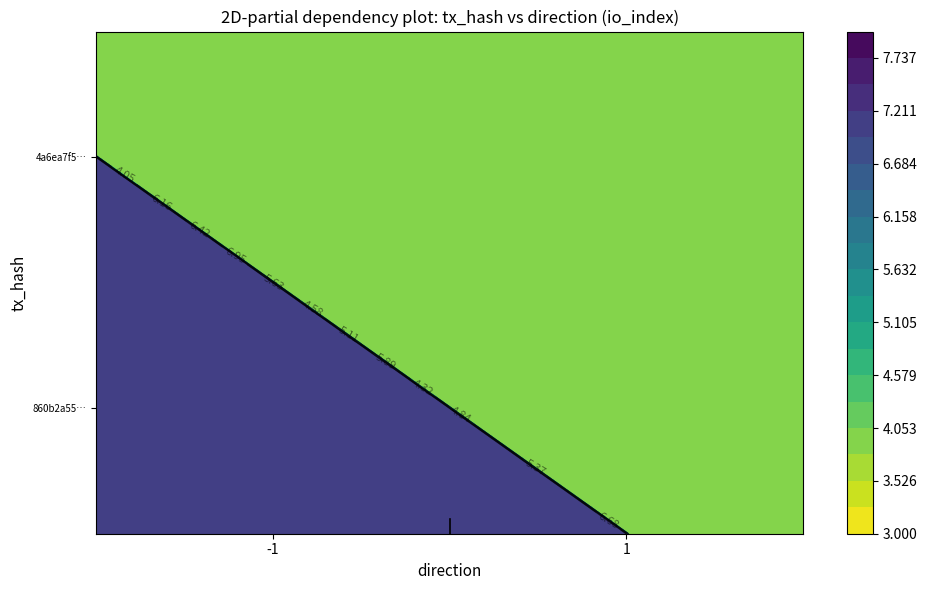

How many categories are shown in the chart?

2